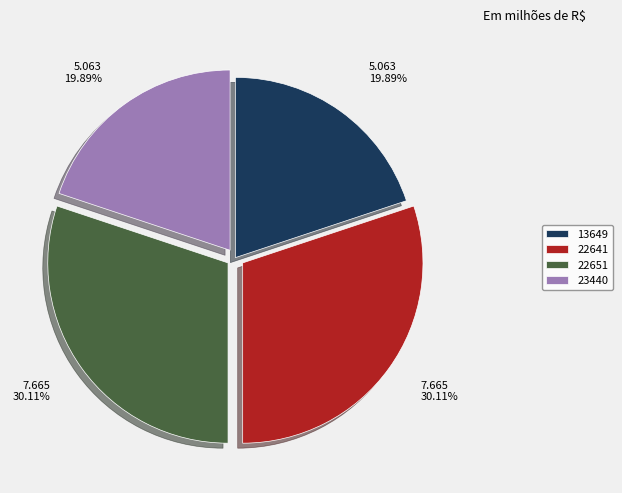

Does 23440 represent more than half of the total?

No